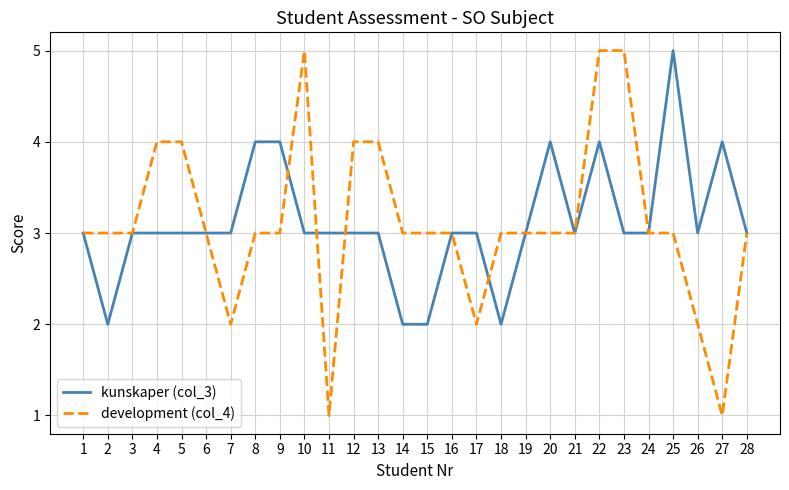

Which series has the widest spread of values?

development (col_4)